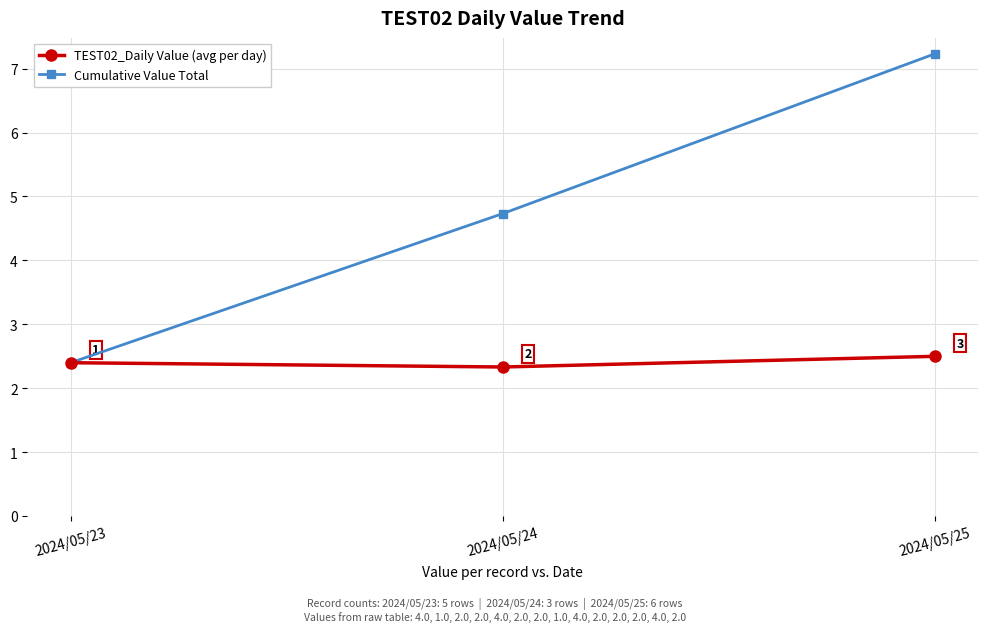

Count the TEST02_Daily Value (avg per day) values in the range 2 to 3.

3